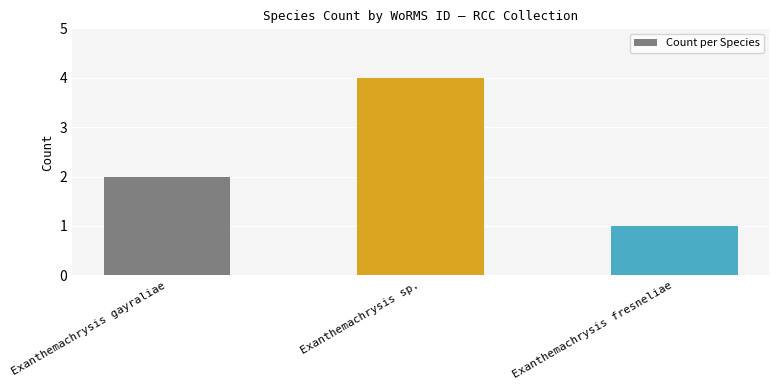

Count the number of categories in the chart.

3